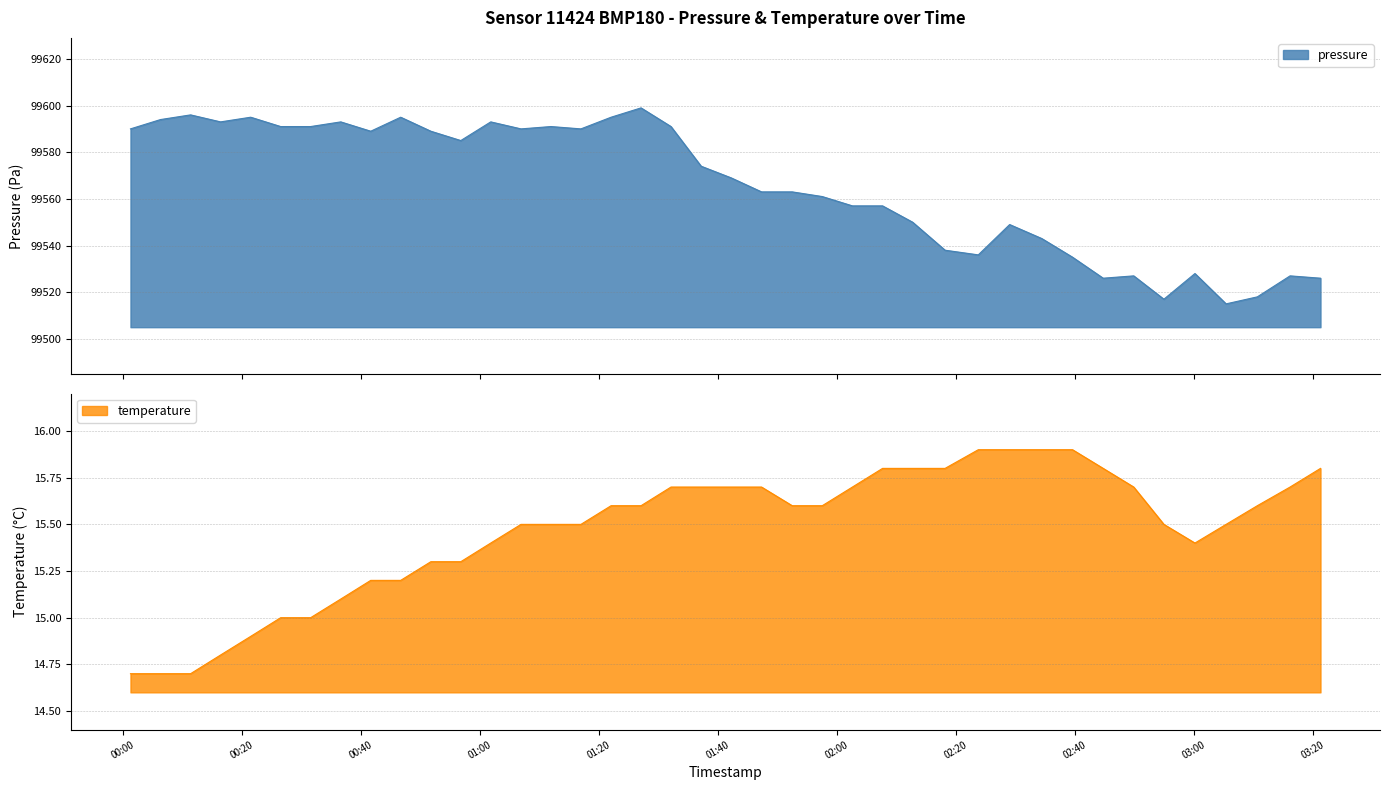

What value does the pressure series have at 2022-11-15T00:31:34?

99591.0